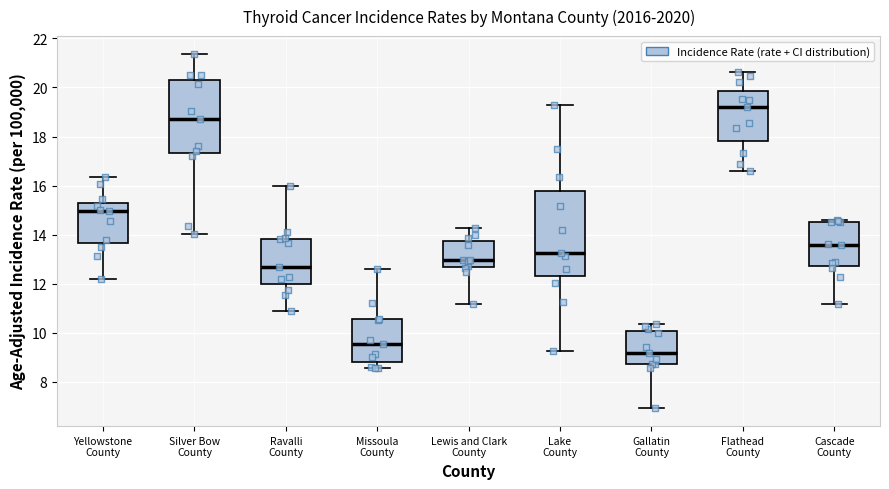

Comparing the boxes themselves (not the whiskers), which one is the tallest?

Lake County